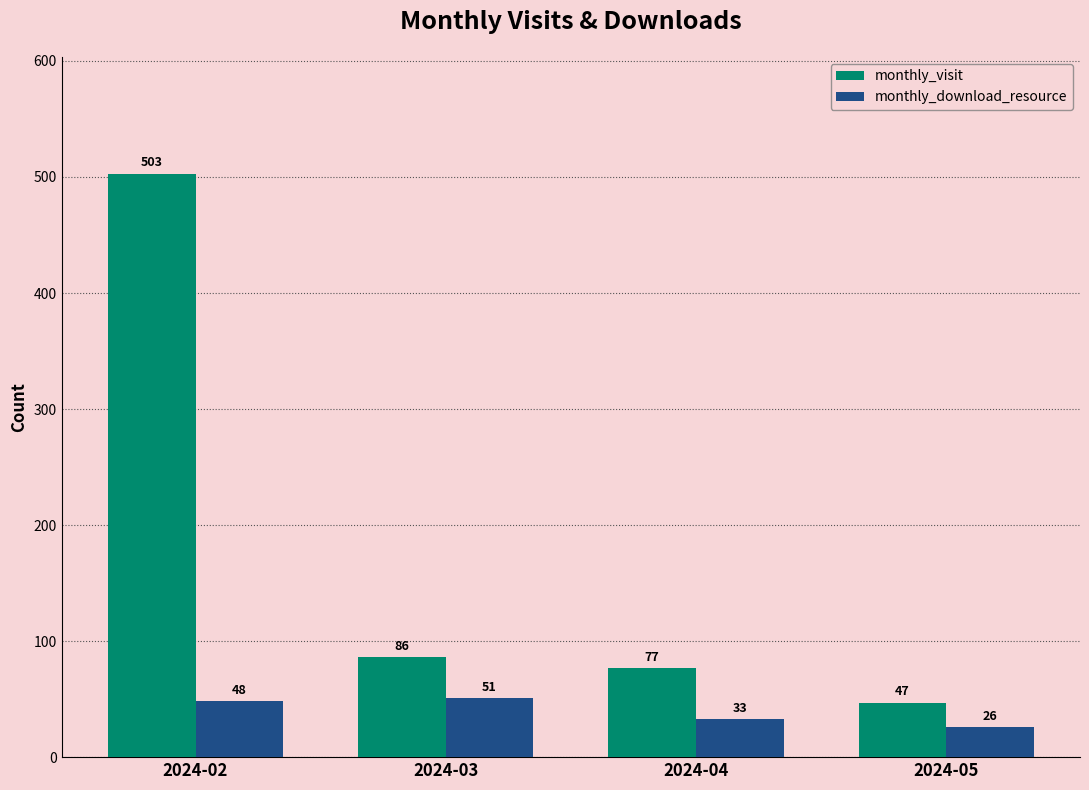

Which series has the largest range (max minus min)?

monthly_visit